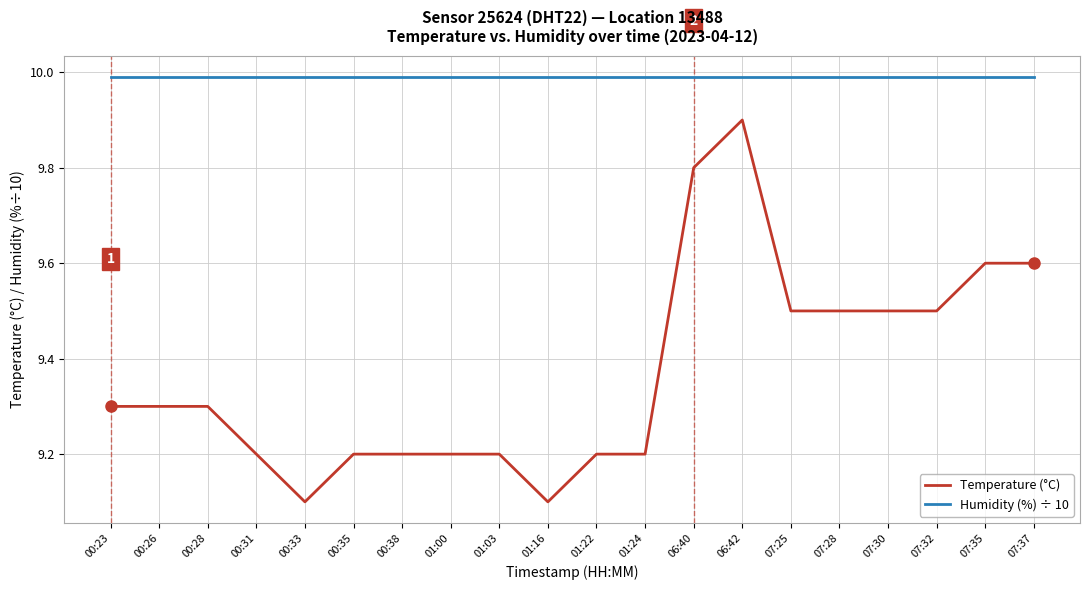

At which category is the sum across all series the highest?

06:42